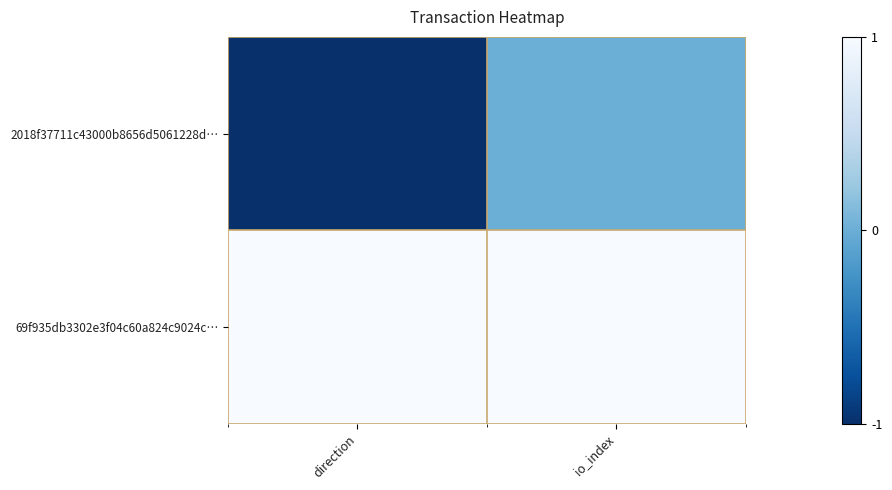

Rank the series by their average value, from lowest to highest.

2018f37711c43000b8656d5061228d…, 69f935db3302e3f04c60a824c9024c…